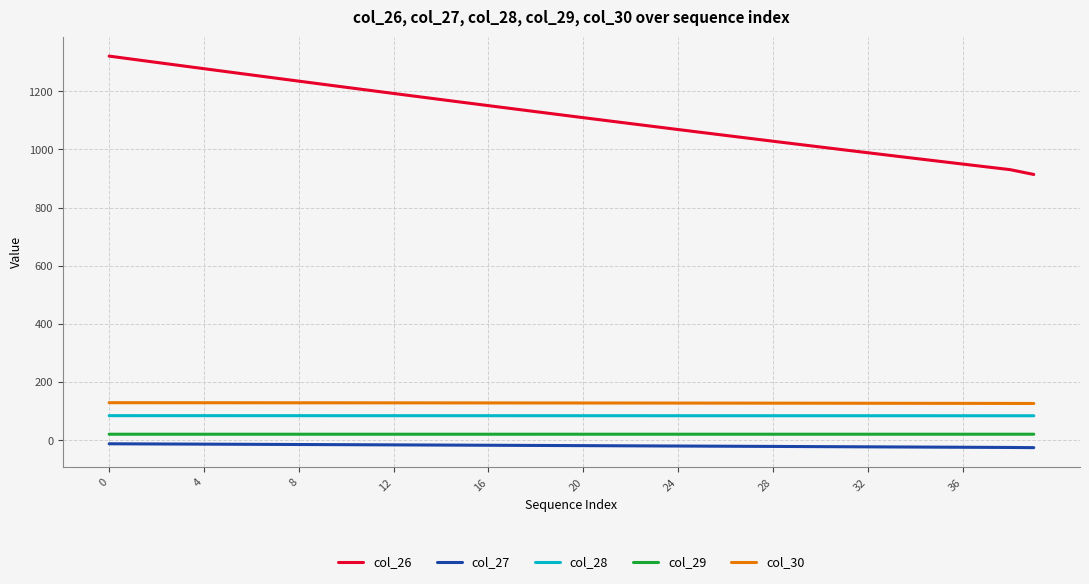

True or false: col_27 and col_29 intersect in this chart.

False